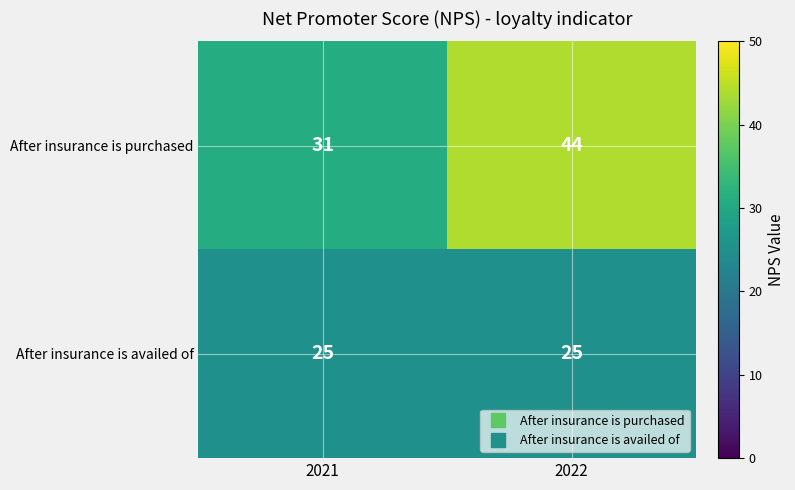

Reading left to right, what are all the values shown in this chart?

After insurance is purchased: 2021=31	2022=44
After insurance is availed of: 2021=25	2022=25